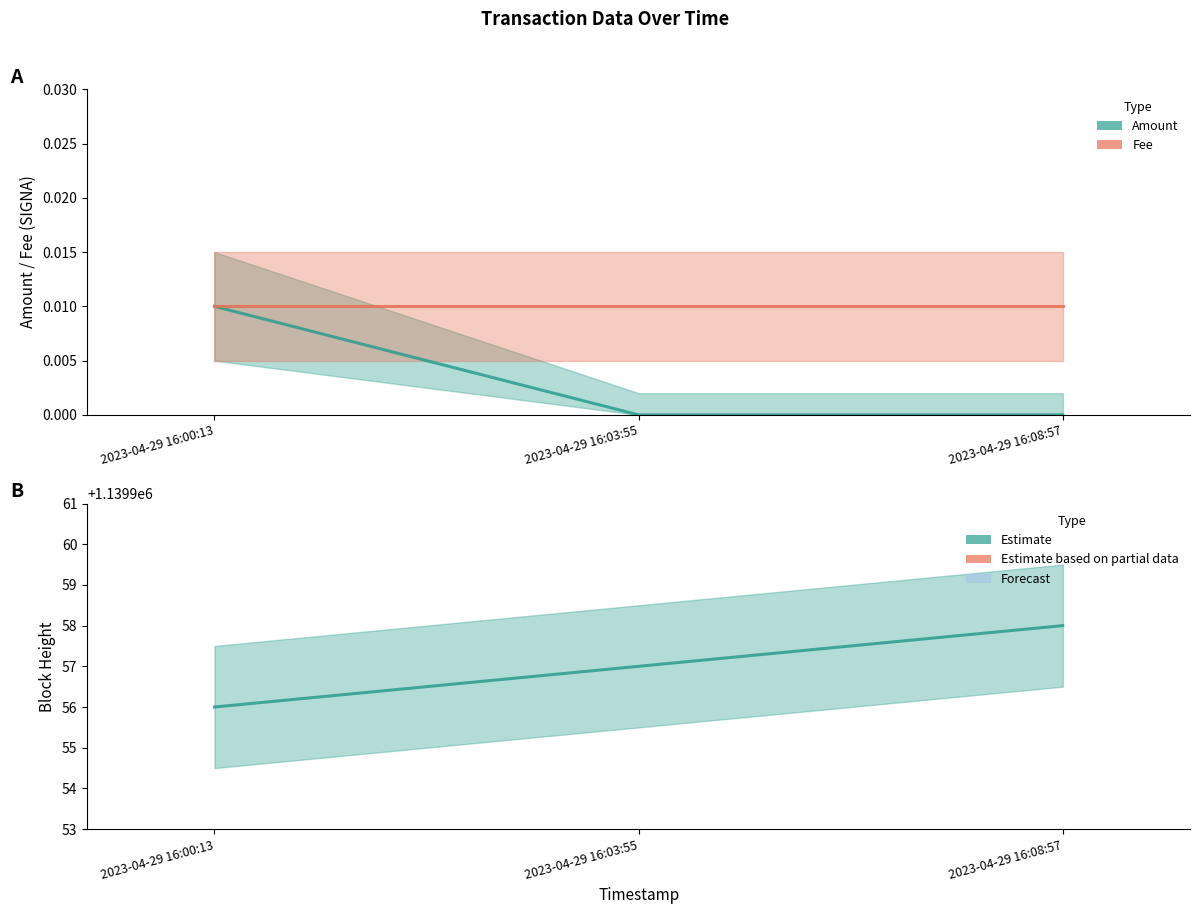

Between 2023-04-29 16:00:13 and 2023-04-29 16:03:55, which series saw the biggest shift?

Height